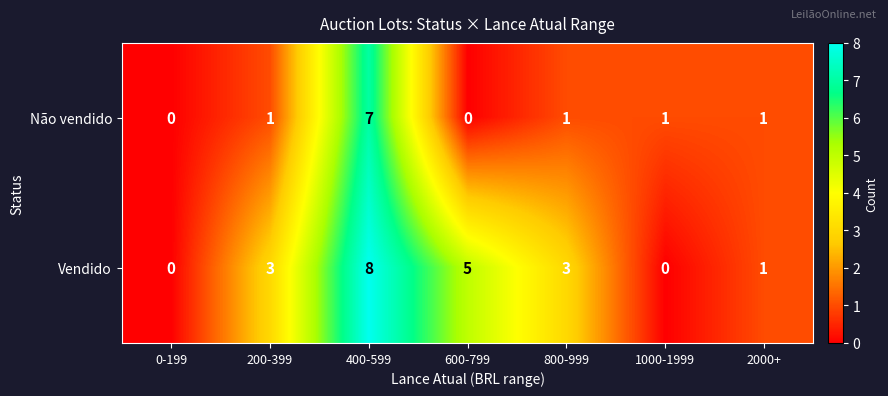

Reading left to right, what are all the values shown in this chart?

Não vendido: 0-199=0	200-399=1	400-599=7	600-799=0	800-999=1	1000-1999=1	2000+=1
Vendido: 0-199=0	200-399=3	400-599=8	600-799=5	800-999=3	1000-1999=0	2000+=1